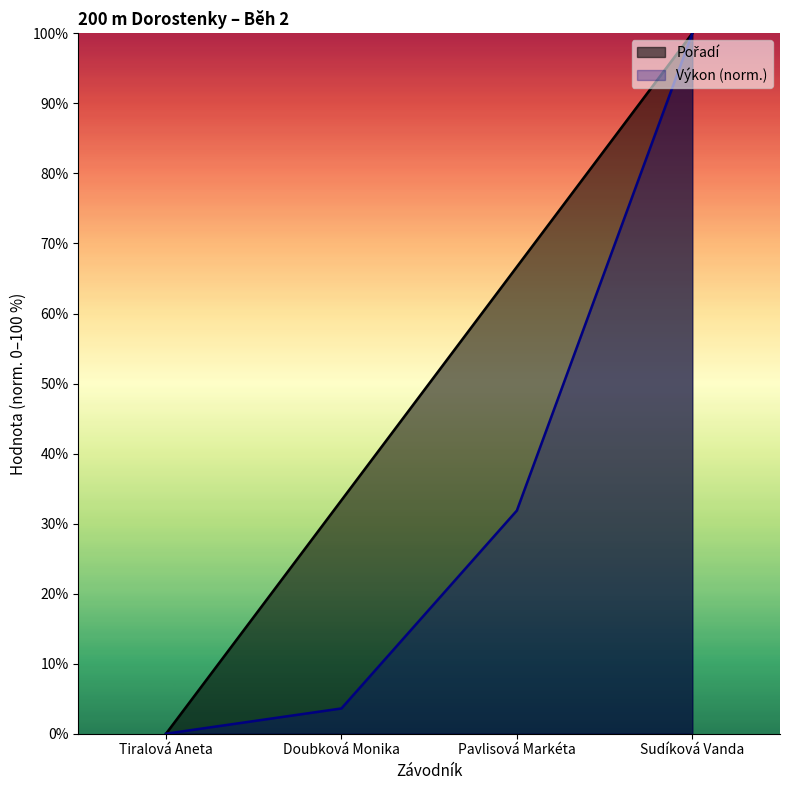

The value of Pořadí at Pavlisová Markéta is 66.7. True or false?

True